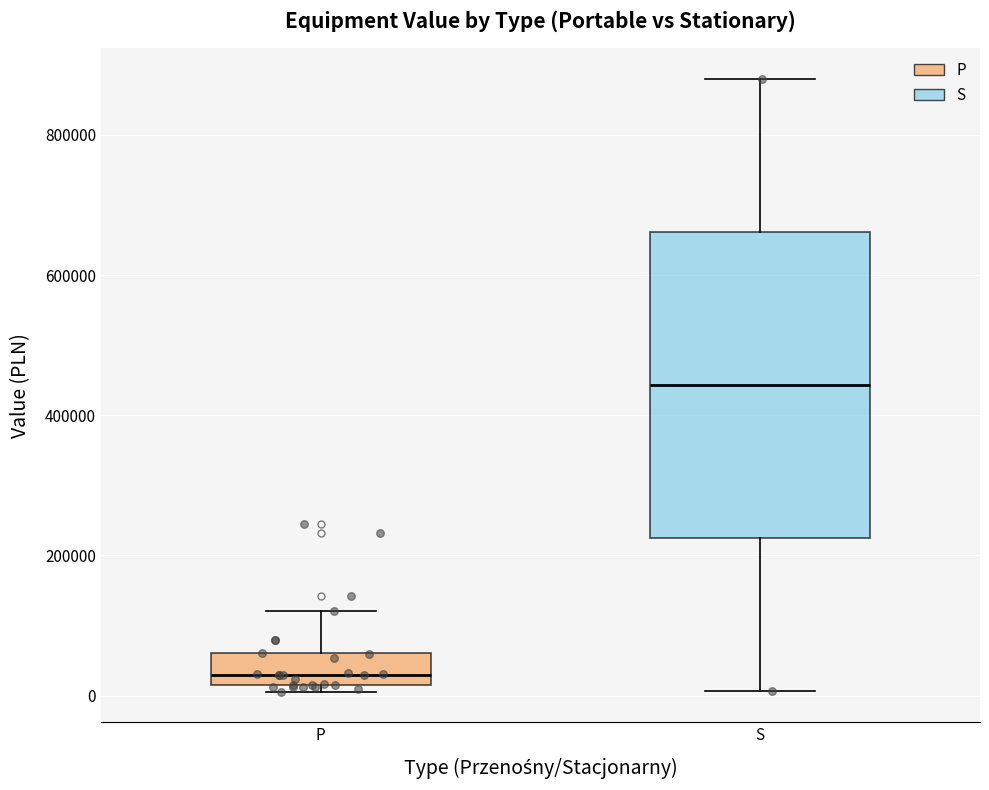

Reading left to right, read every box against the y-axis: the position of its median line, the range the box covers, and the ends of its whiskers. The values are not printed on the chart, so give them approximately, as read against the axis.

P: median 20000 (just above the box's lower edge), box 20000 to 60000, whiskers 0 to 120000
S: median 440000, box 220000 to 660000, whiskers 0 to 880000